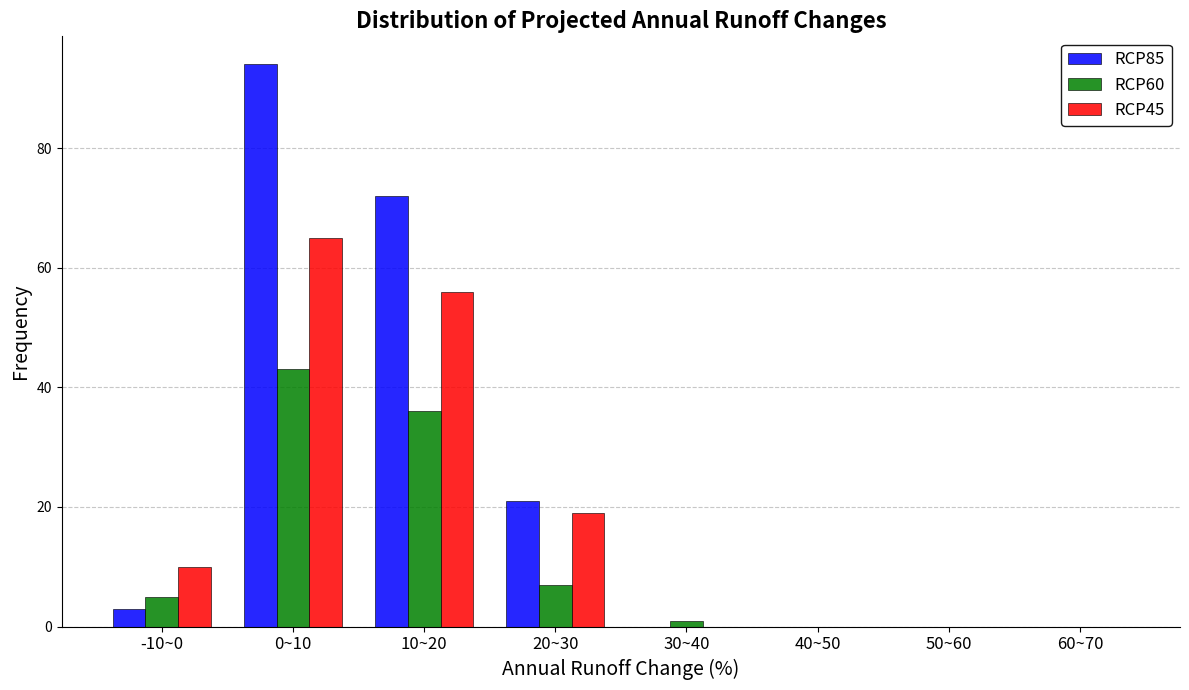

Reading left to right, list all the values displayed in this chart.

RCP85: -10~0=3	0~10=94	10~20=72	20~30=21	30~40=0	40~50=0	50~60=0	60~70=0
RCP60: -10~0=5	0~10=43	10~20=36	20~30=7	30~40=1	40~50=0	50~60=0	60~70=0
RCP45: -10~0=10	0~10=65	10~20=56	20~30=19	30~40=0	40~50=0	50~60=0	60~70=0